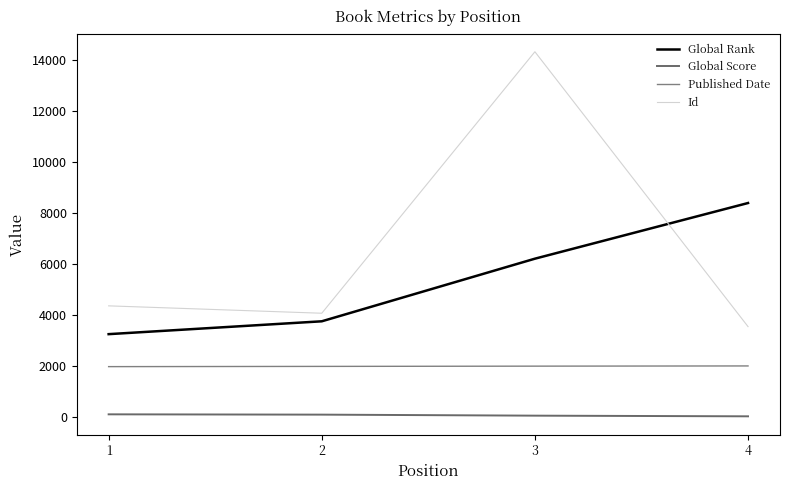

Is the value of Id at 1 greater than the value of Global Rank at 4?

No